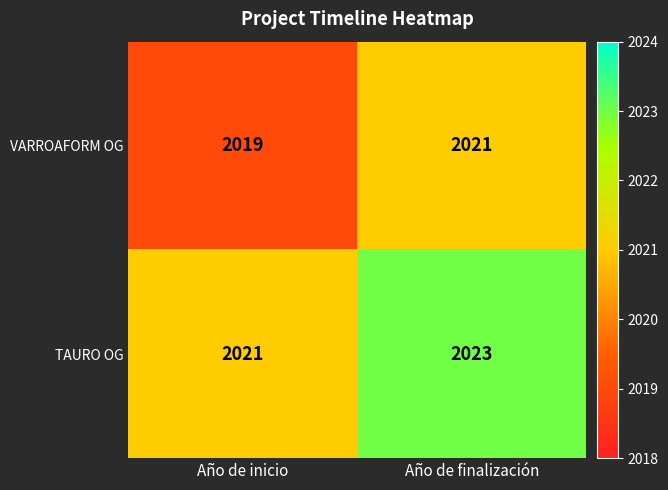

Which label corresponds to the smallest value in the chart?

Año de inicio